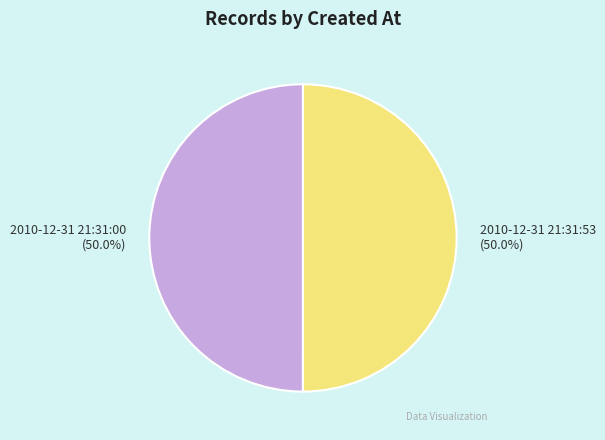

What percentage is NOT represented by 2010-12-31 21:31:53?

50.0%